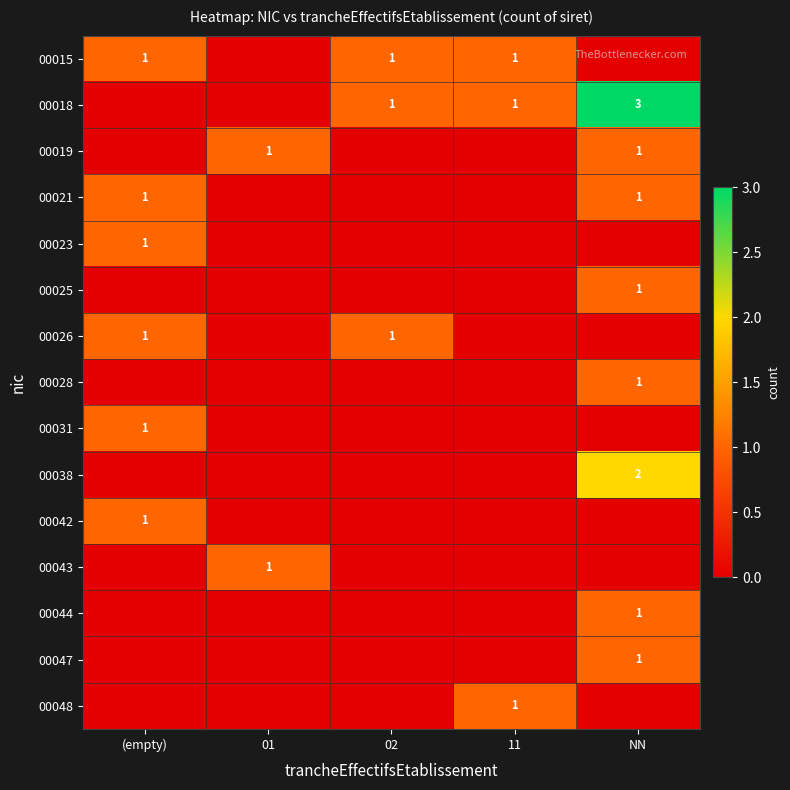

True or false: 00047 has a value of 1 at NN.

True